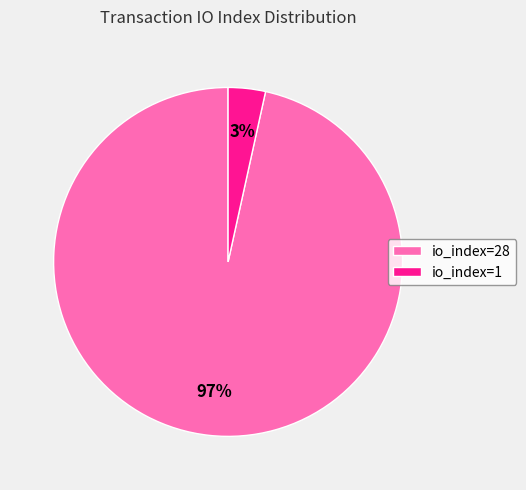

To the nearest percent, what is the average slice percentage?

50%